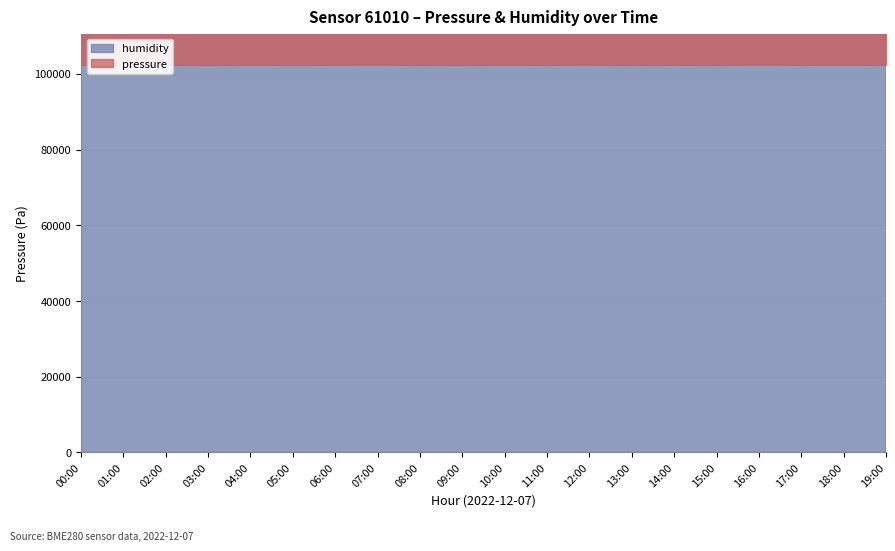

At which label is pressure closest to 102403?

06:00